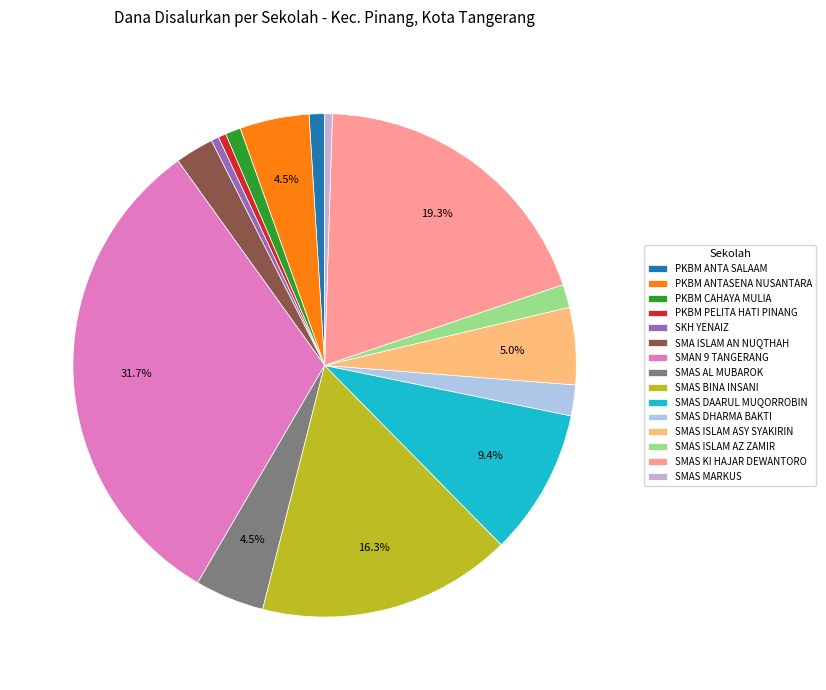

How many segments does this pie chart have?

15